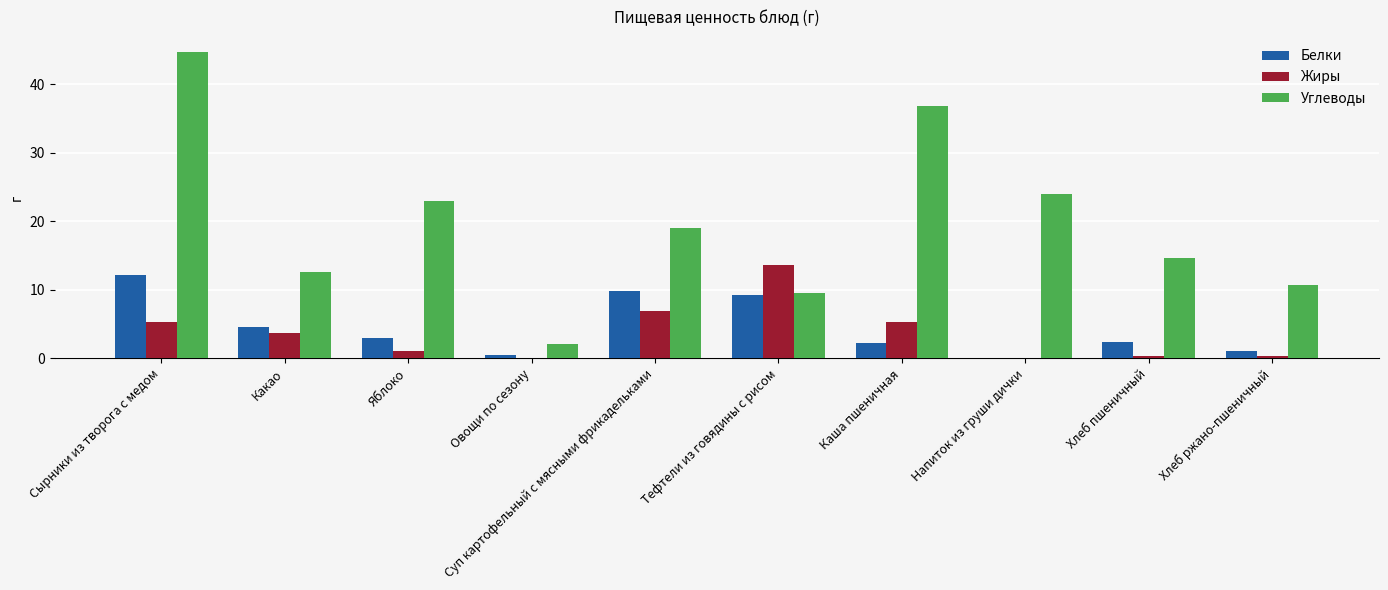

Which series has the widest spread of values?

Углеводы